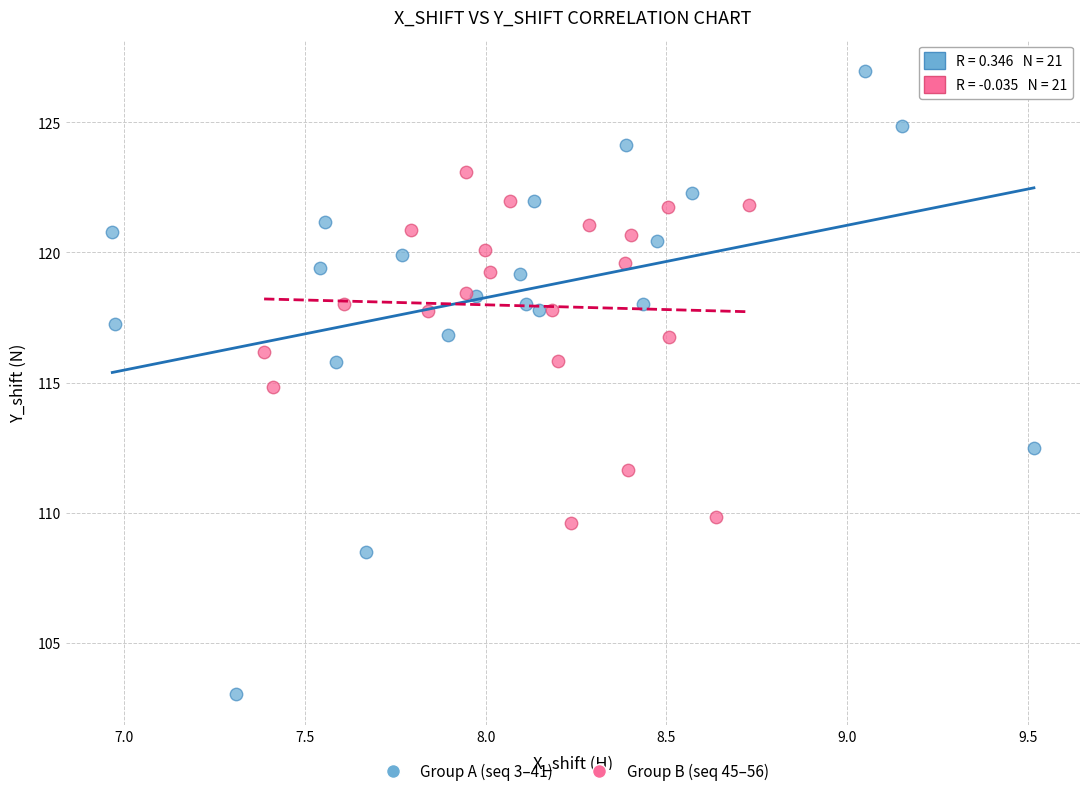

Which series contains the highest Y value?

Group A (seq 3–41)